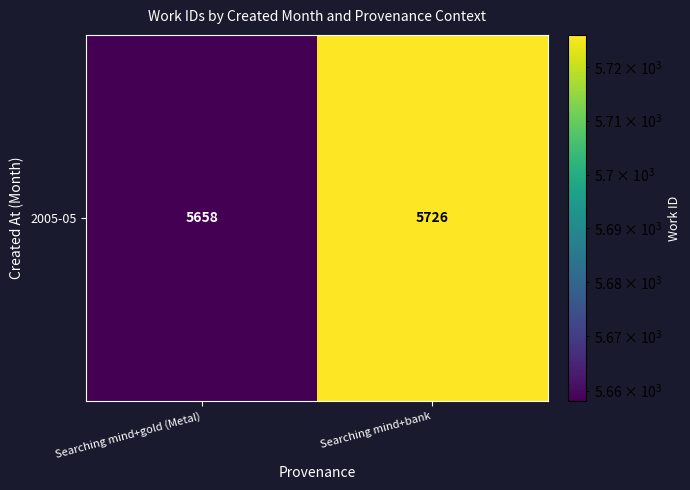

What is the sum of the values at Searching mind+bank and Searching mind+gold (Metal)?

11384